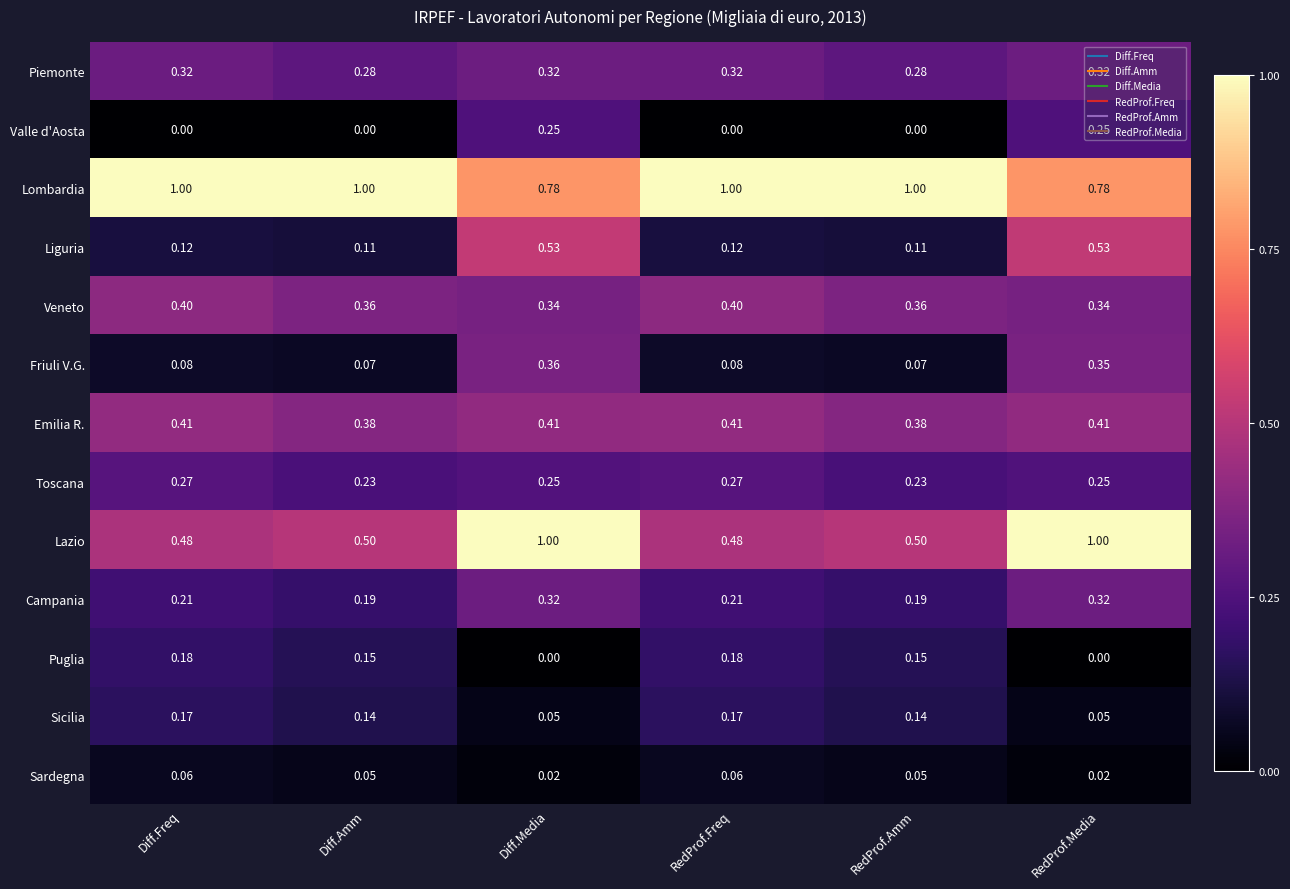

Which series has the largest total across all categories?

Lombardia